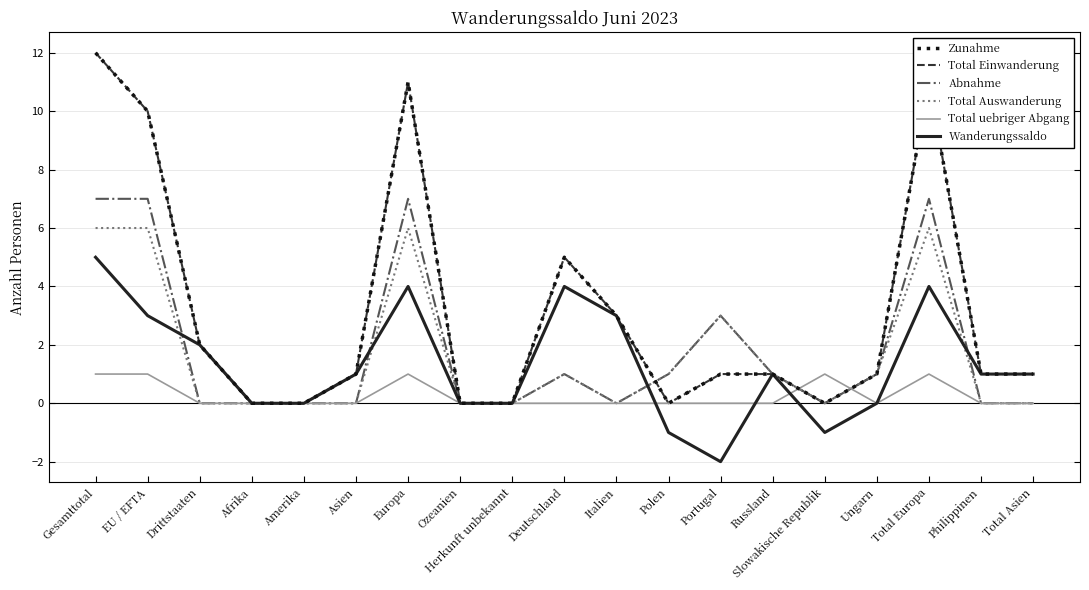

True or false: Wanderungssaldo and Total Einwanderung intersect in this chart.

False